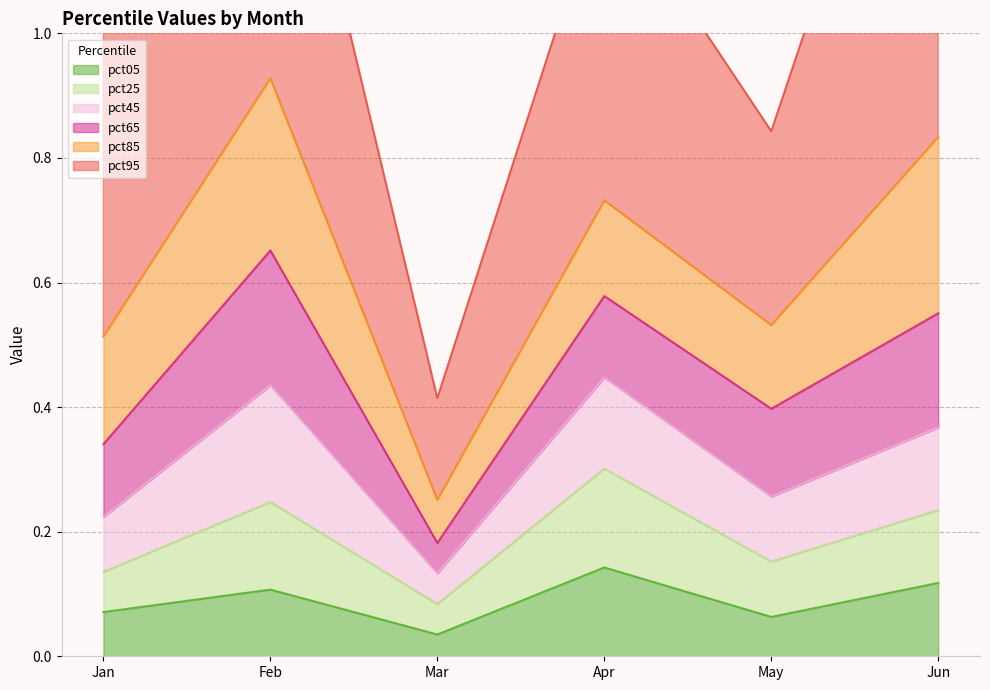

Is it true that pct05 equals 0.0 at May?

False